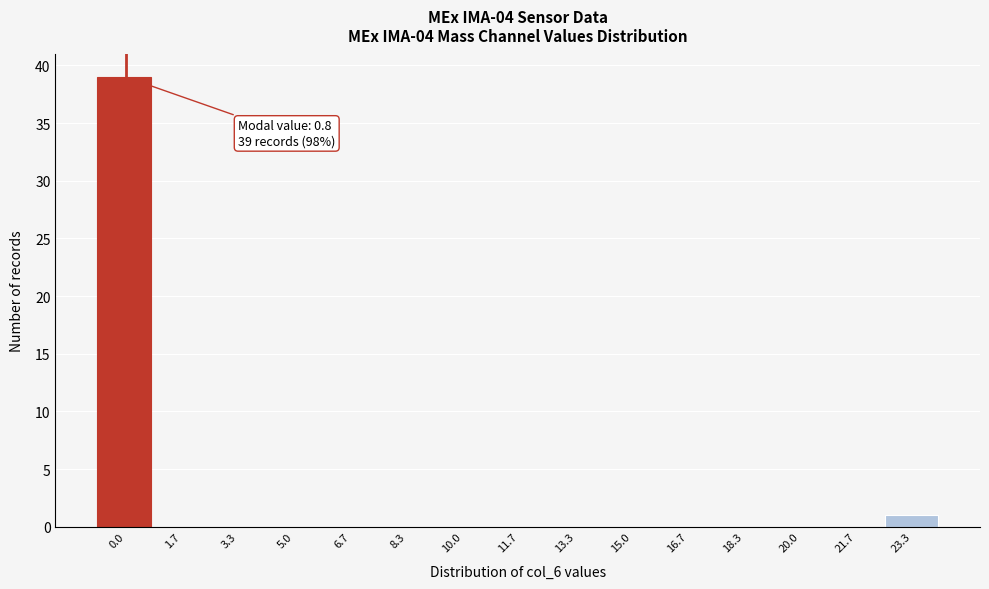

Reading left to right, what are all the values shown in this chart?

0.0=39	1.7=0	3.3=0	5.0=0	6.7=0	8.3=0	10.0=0	11.7=0	13.3=0	15.0=0	16.7=0	18.3=0	20.0=0	21.7=0	23.3=1